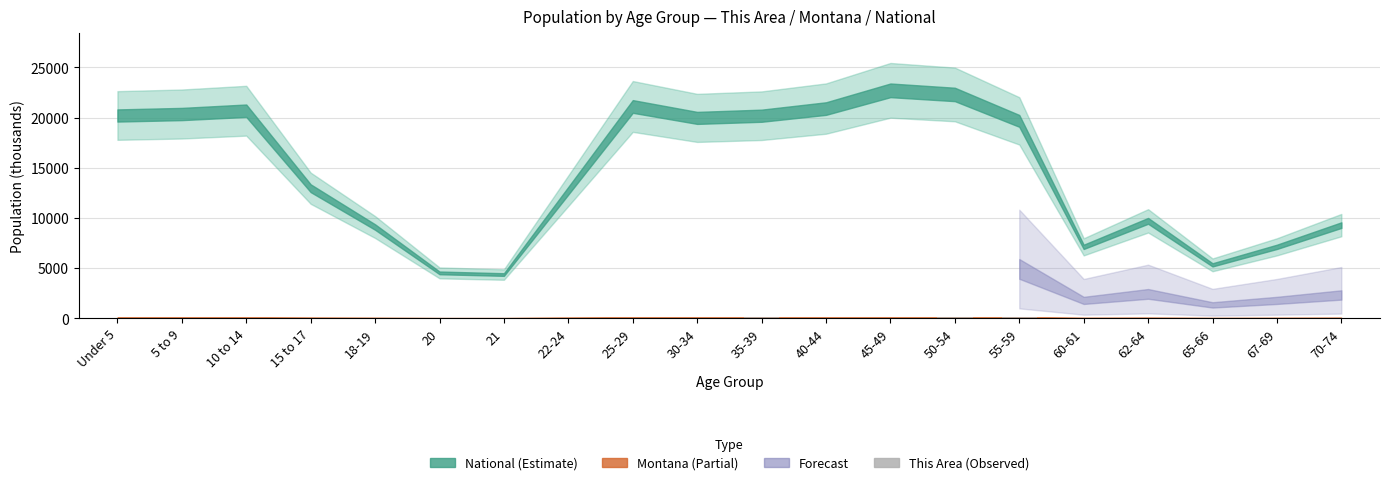

Where is the data nearest to the value 51?

15 to 17